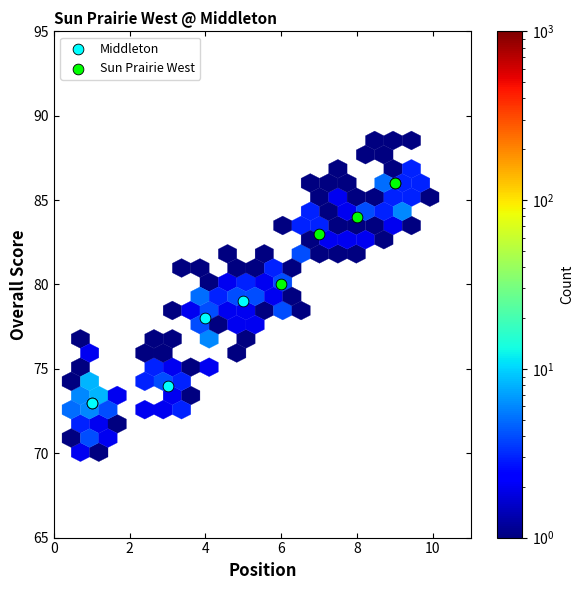

What are all the series names shown in the legend?

Middleton, Sun Prairie West